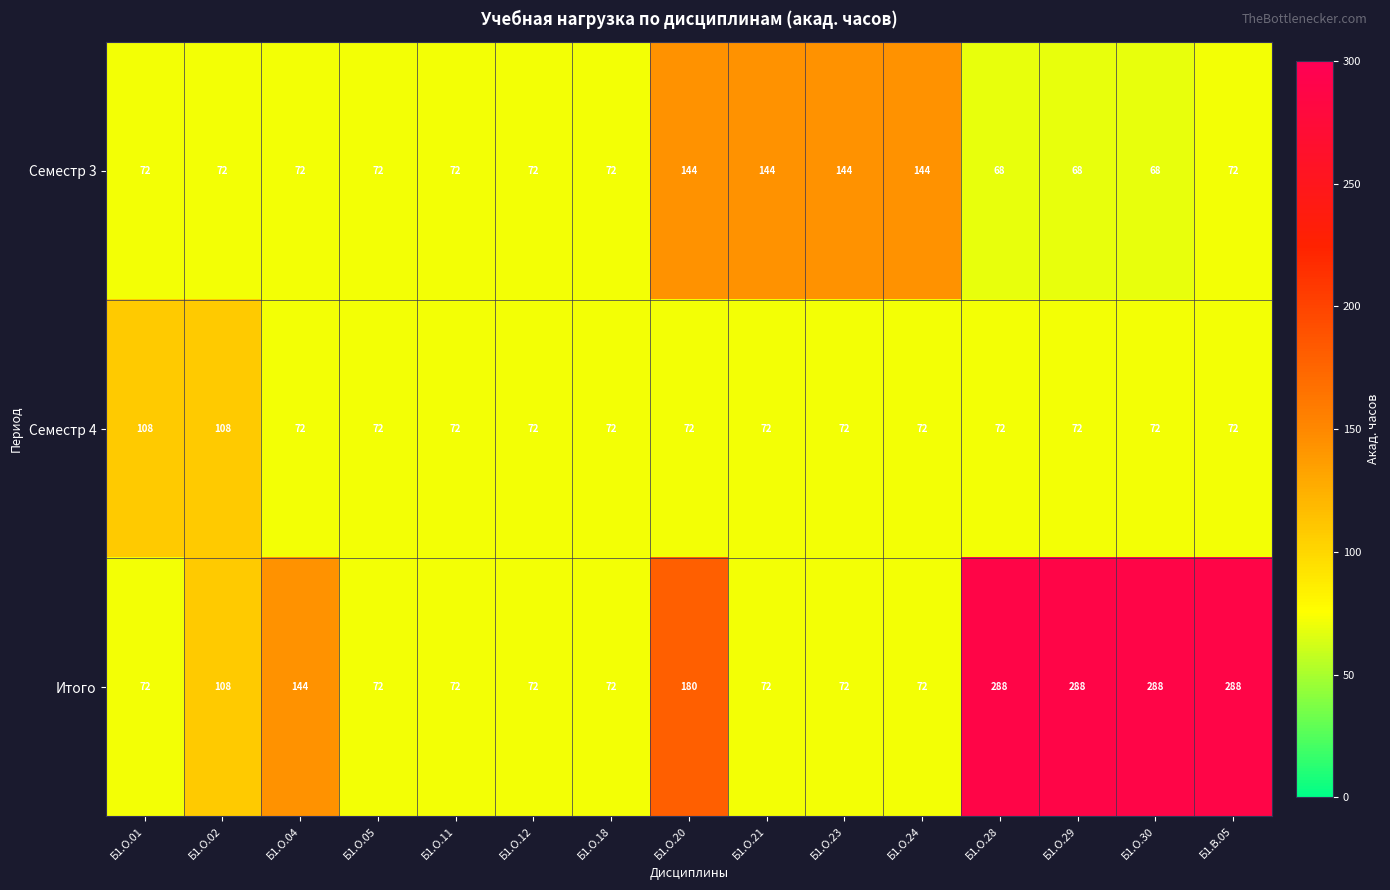

At which category is the sum across all series the highest?

Б1.В.05